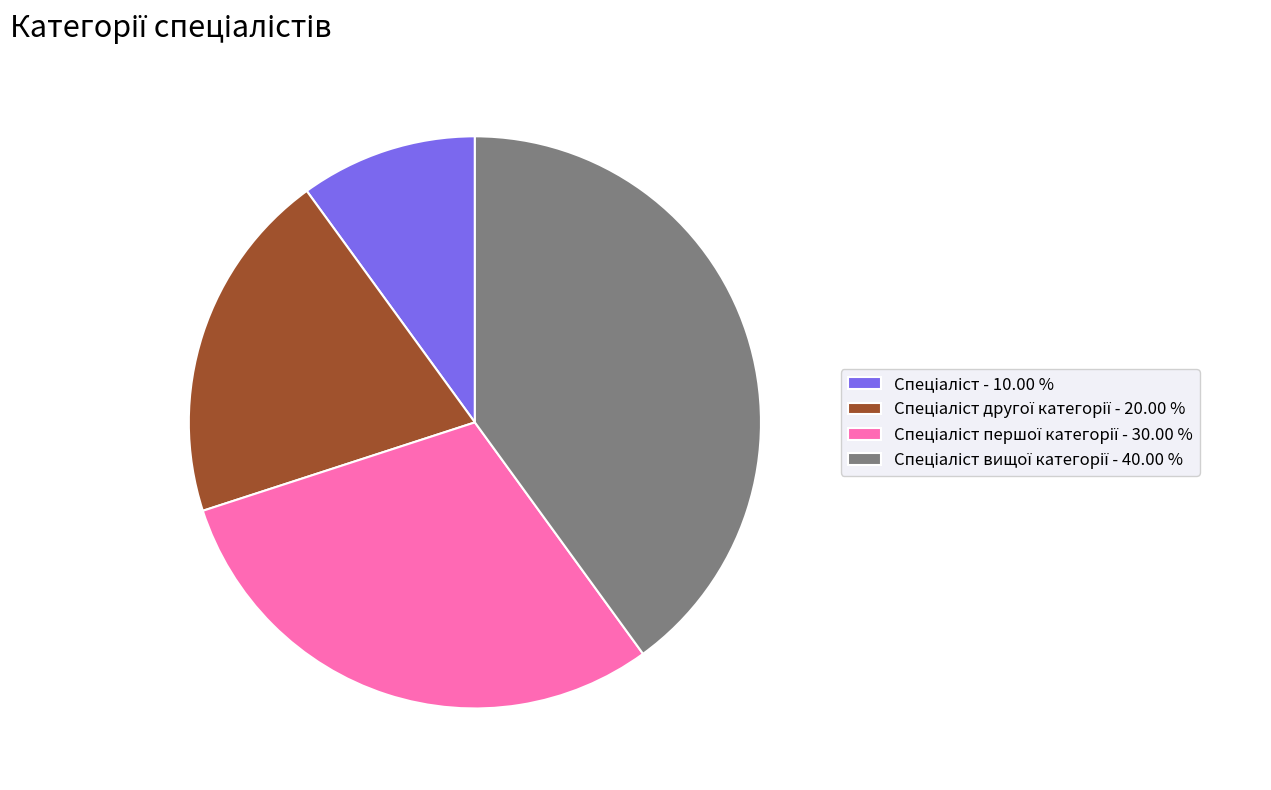

Is there any slice that represents more than half of the pie?

No